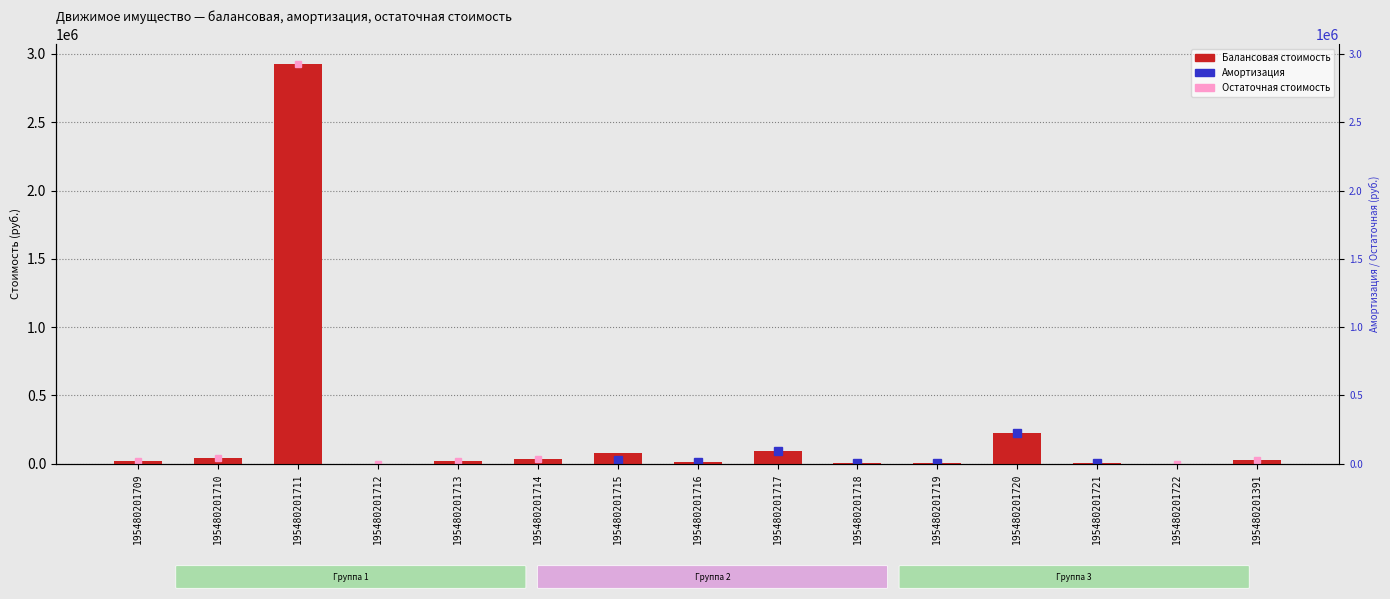

Which label corresponds to the largest value in the chart?

195480201711